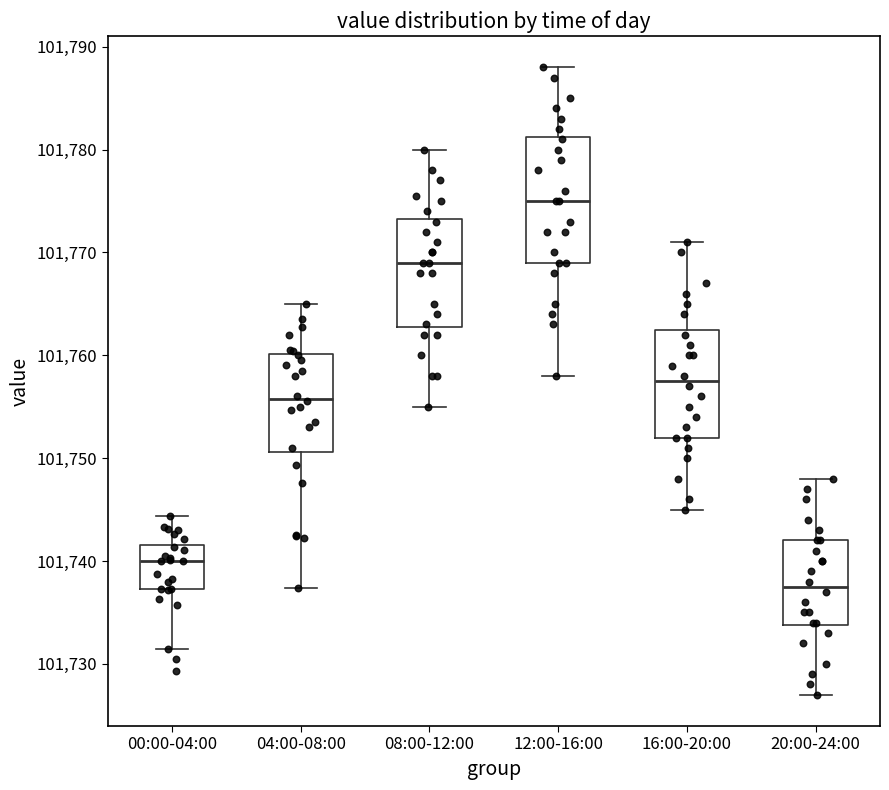

Where is the lower edge of the box for 00:00-04:00 on the y-axis? The values are not printed on the chart, so give them approximately, as read against the axis.

101737